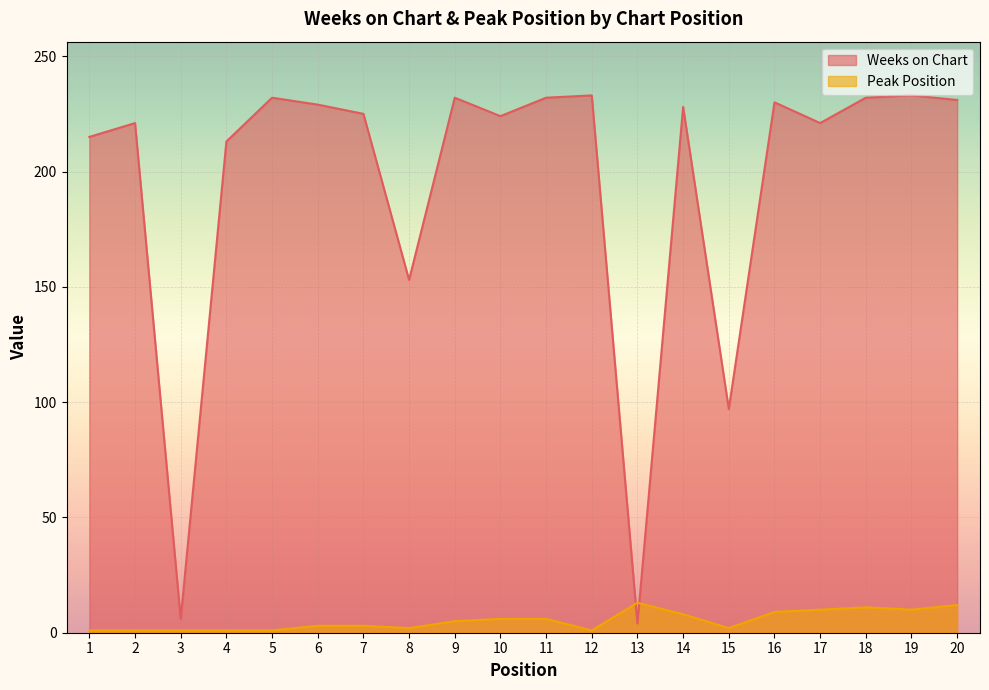

Which label corresponds to the largest value in the chart?

12